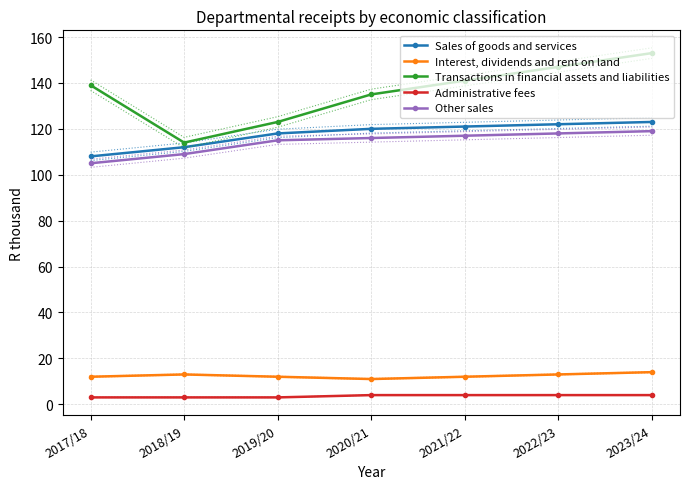

Is it true that Other sales equals 115 at 2019/20?

True